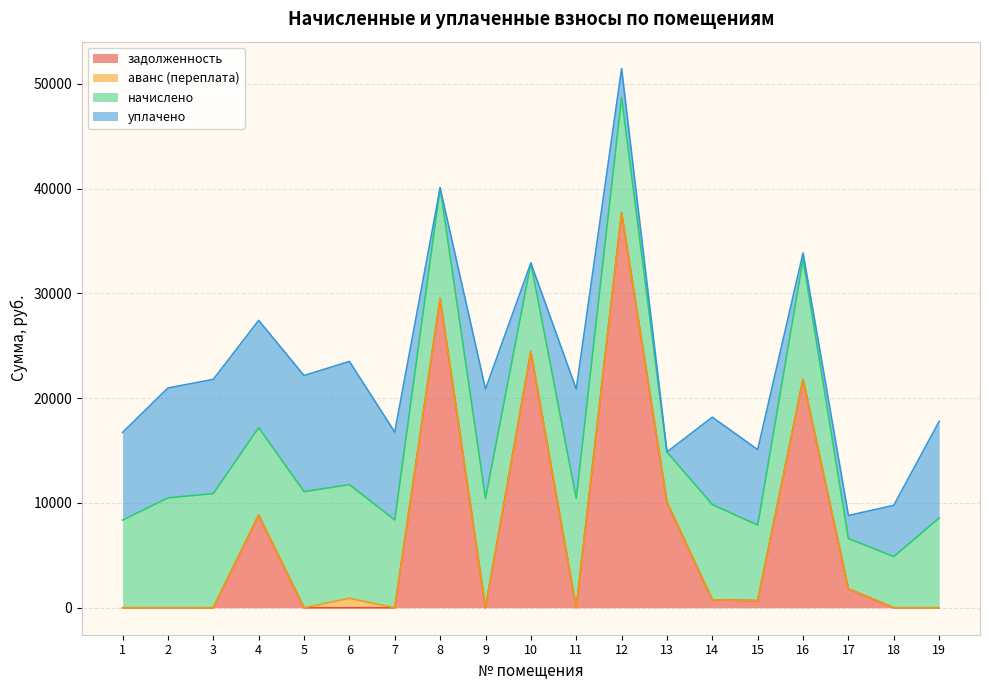

What is the difference between the highest and lowest values at 14?

9091.4